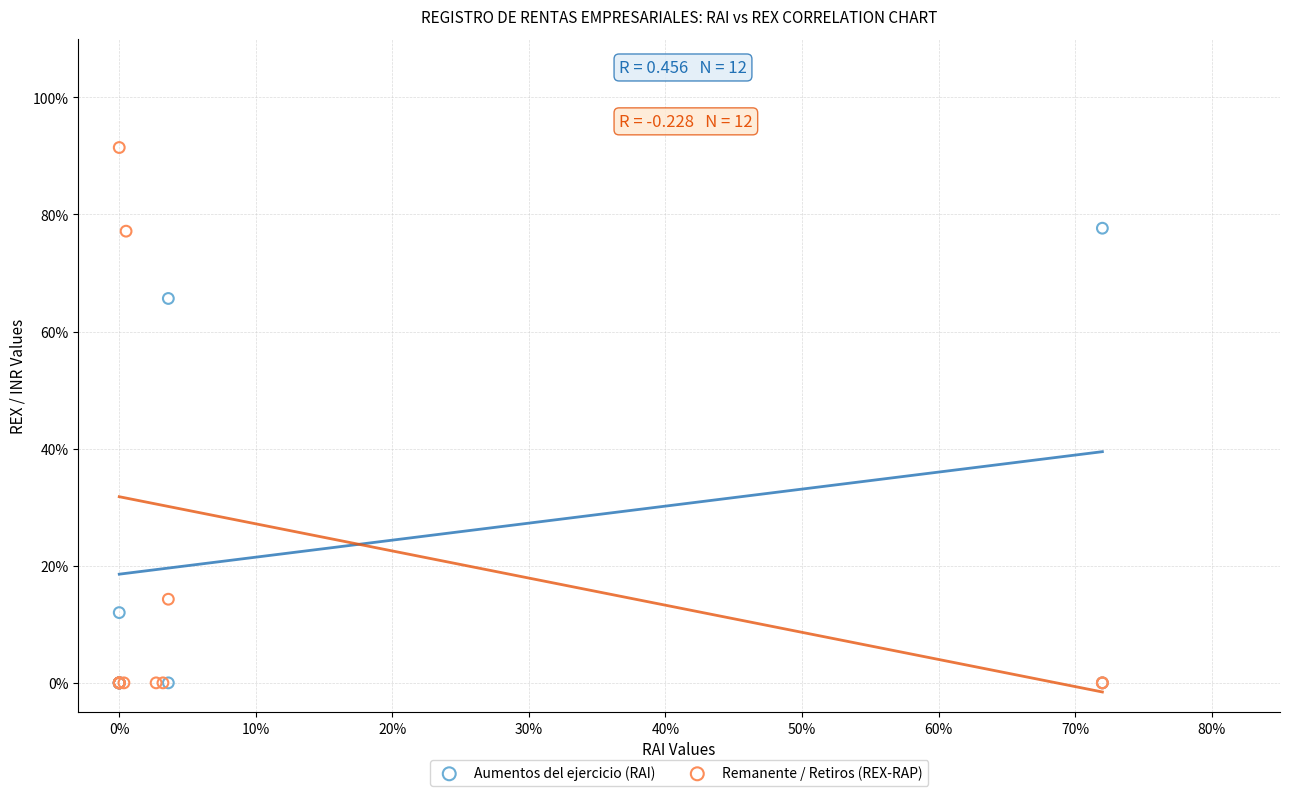

Which series reaches the maximum Y coordinate?

Remanente / Retiros (REX-RAP)